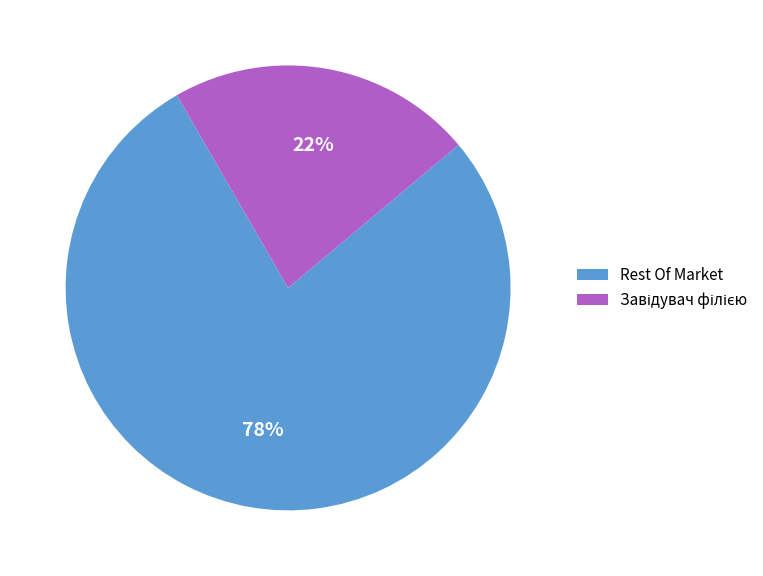

To the nearest percent, what is the difference between the largest and smallest slice percentages?

56%